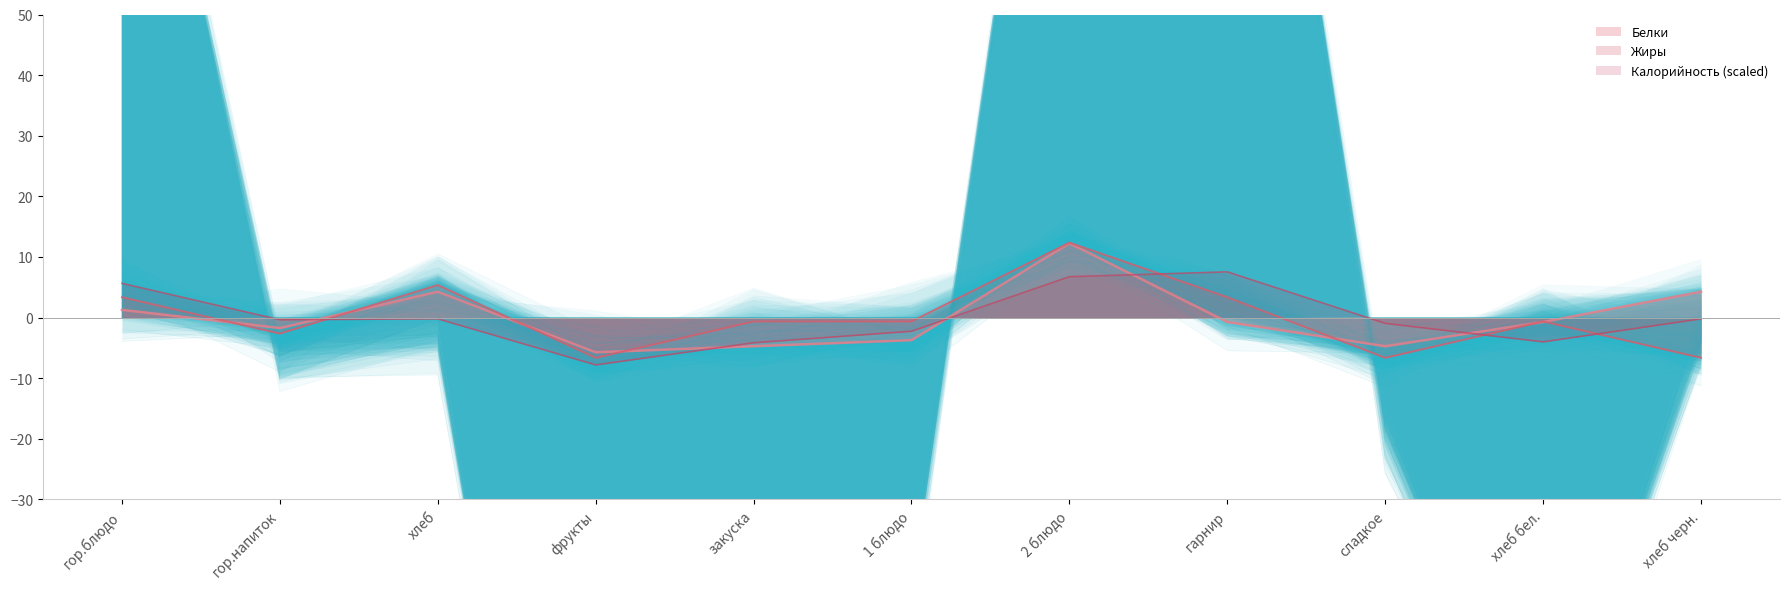

Rank the categories by Калорийность value from highest to lowest.

гарнир, 2 блюдо, гор.блюдо, хлеб, хлеб черн., гор.напиток, сладкое, 1 блюдо, хлеб бел., закуска, фрукты